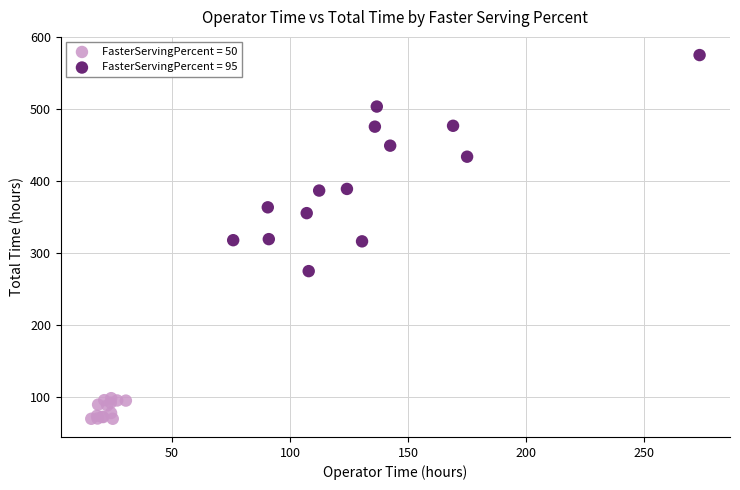

Which series contains the lowest Y value?

FasterServingPercent = 50